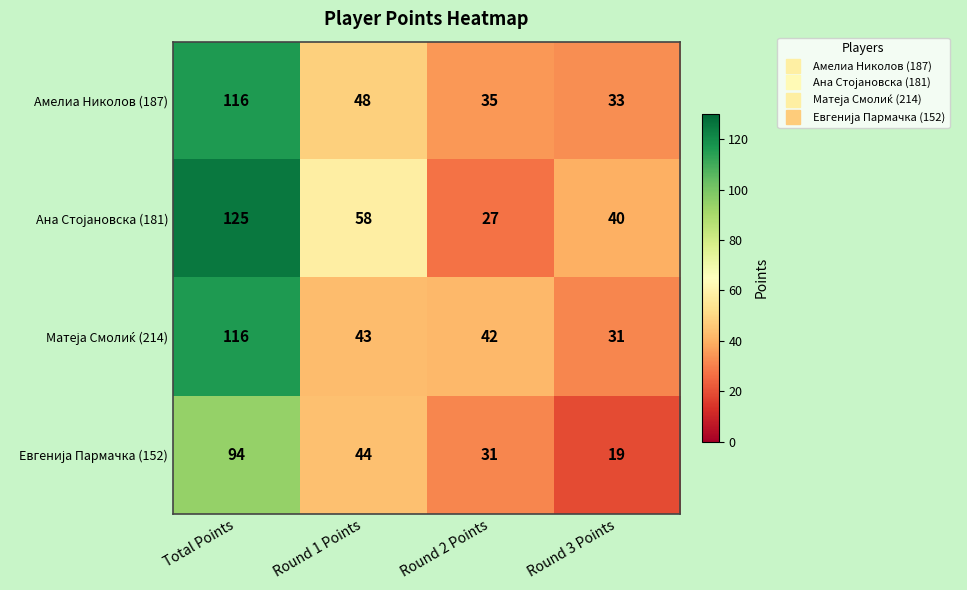

How many distinct data groups are displayed?

4